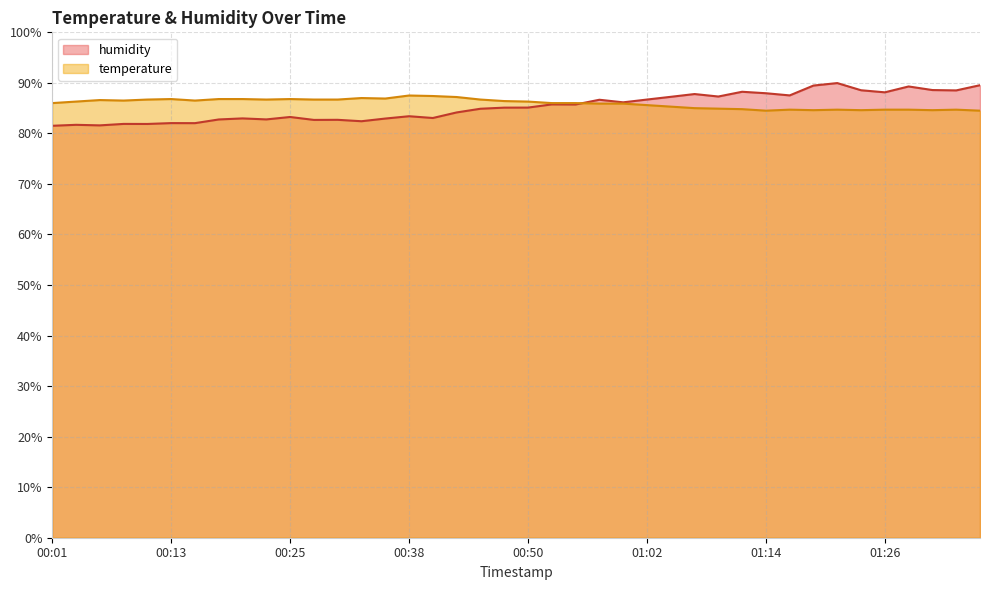

What is the approximate value of temperature at 00:52?

86.0